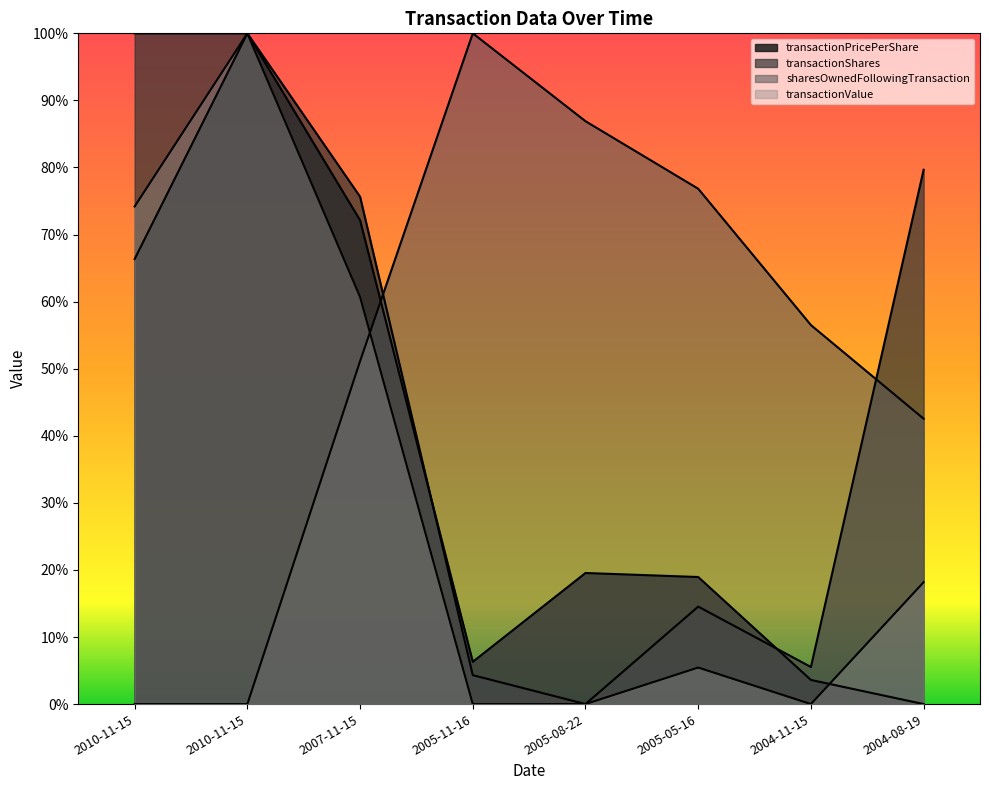

The transactionPricePerShare series shows 0.4 at 2007-11-15. True or false?

False